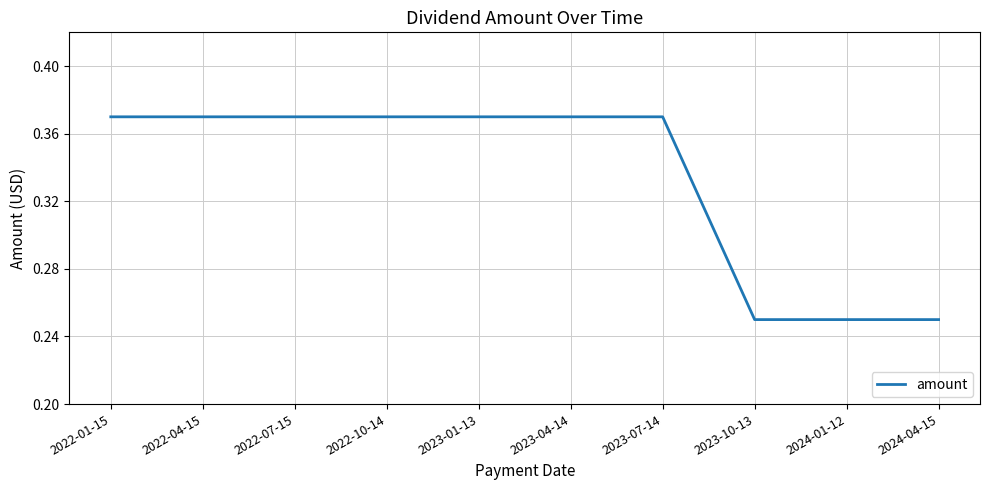

What position from the right is 2023-04-14?

5